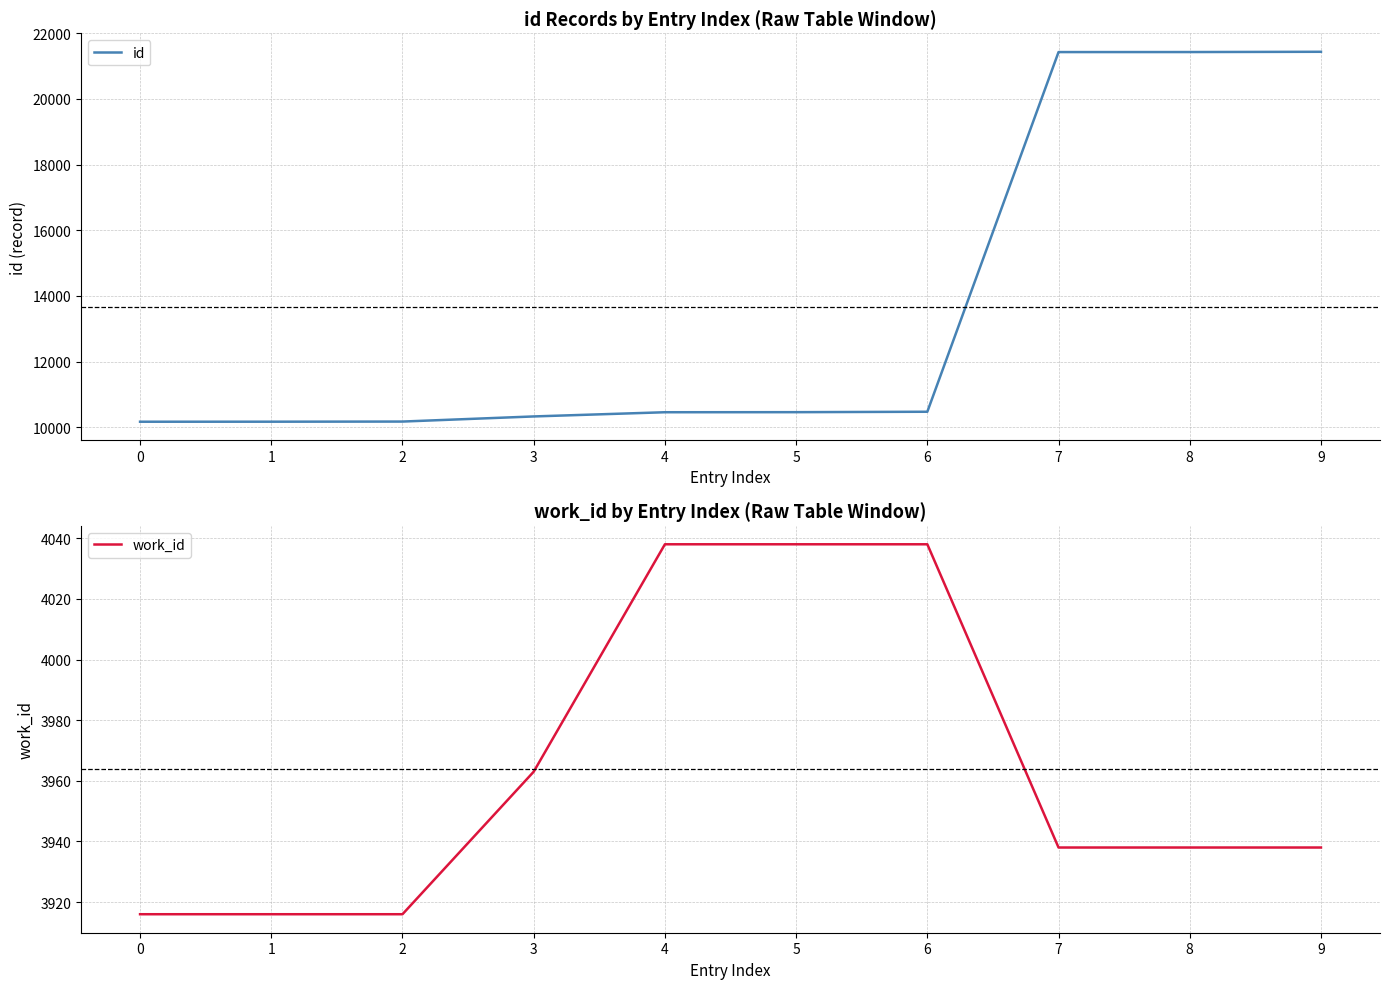

At which category is the sum across all series the highest?

9